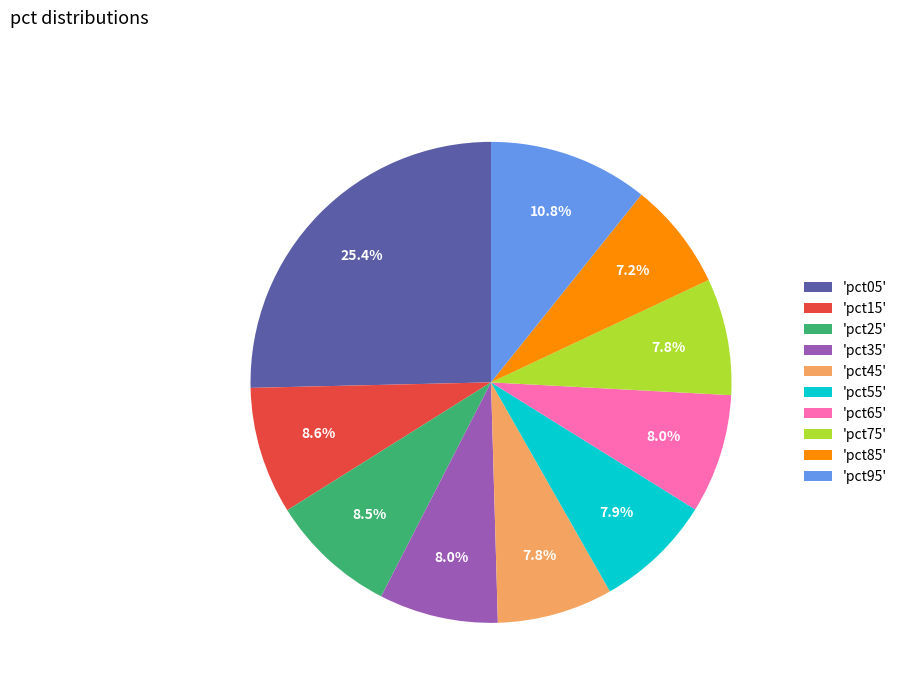

What is the total percentage of 'pct65' and 'pct95'?

18.8%